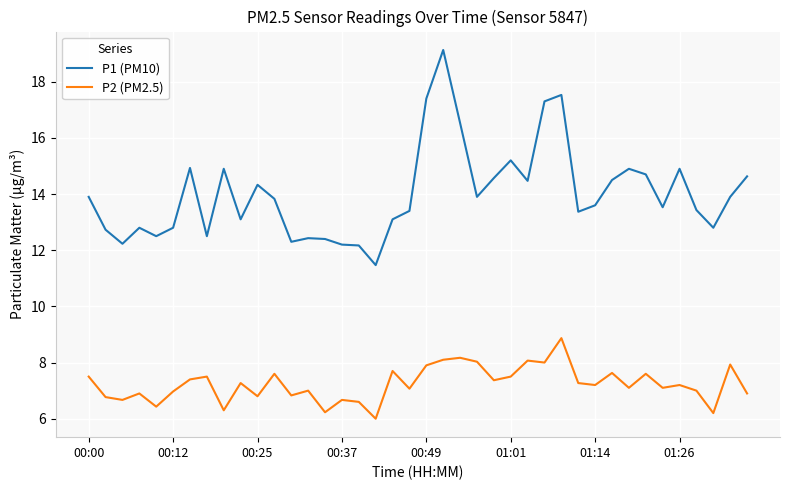

Which series has the widest spread of values?

P1 (PM10)